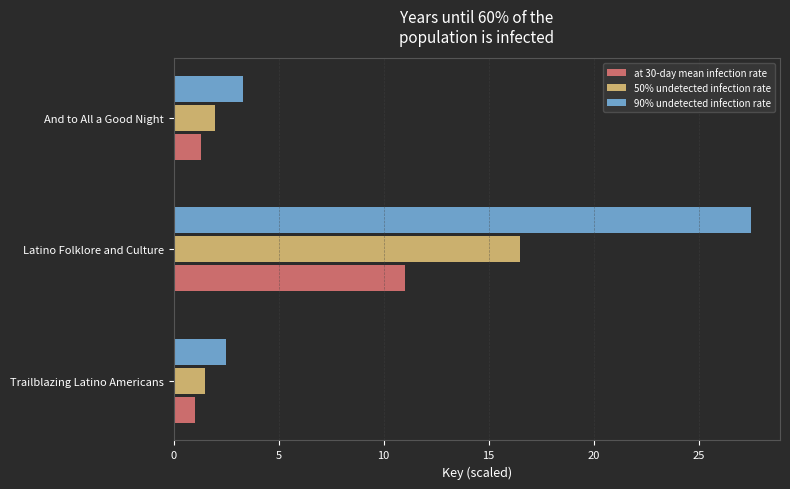

At which category is the sum across all series the highest?

Latino Folklore and Culture